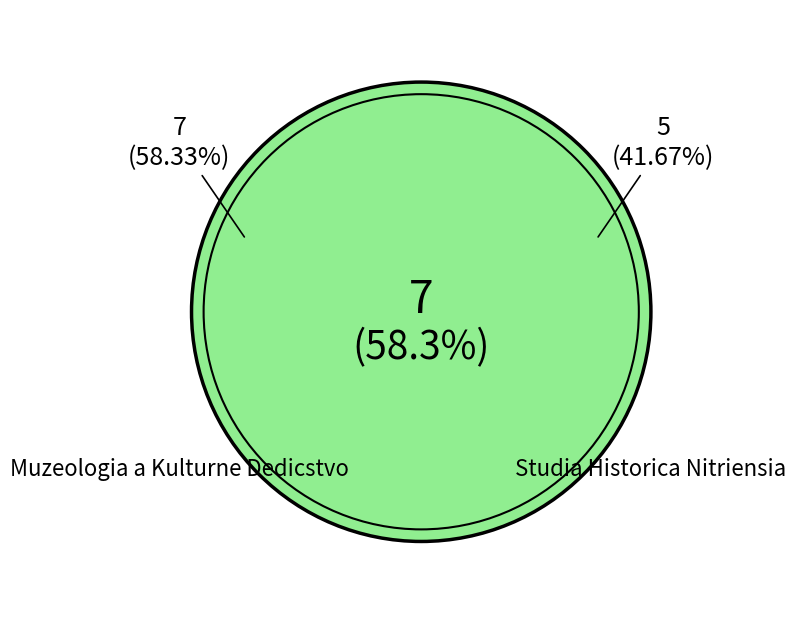

Is Muzeologia a Kulturne Dedicstvo the majority of the pie?

Yes